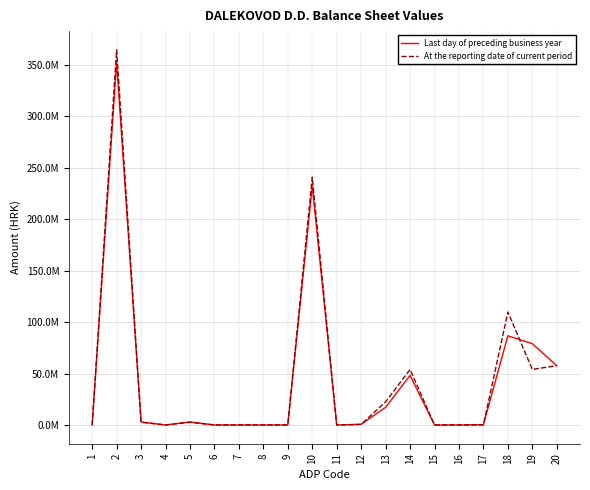

Does the chart have visible grid lines?

Yes